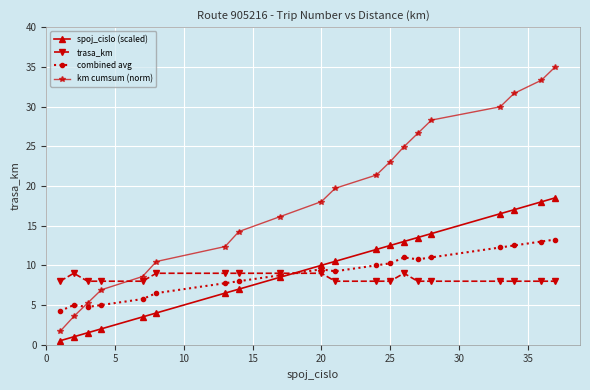

Rank the series by their maximum value, from highest to lowest.

km cumsum (norm), spoj_cislo (scaled), combined avg, trasa_km